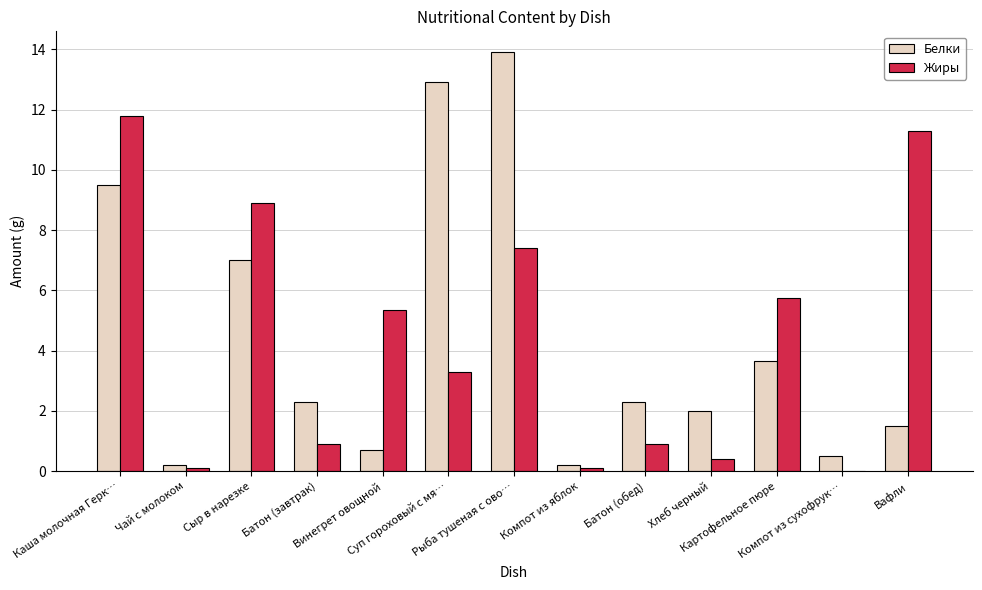

What is the difference between the Белки values at Картофельное пюре and Сыр в нарезке?

3.3